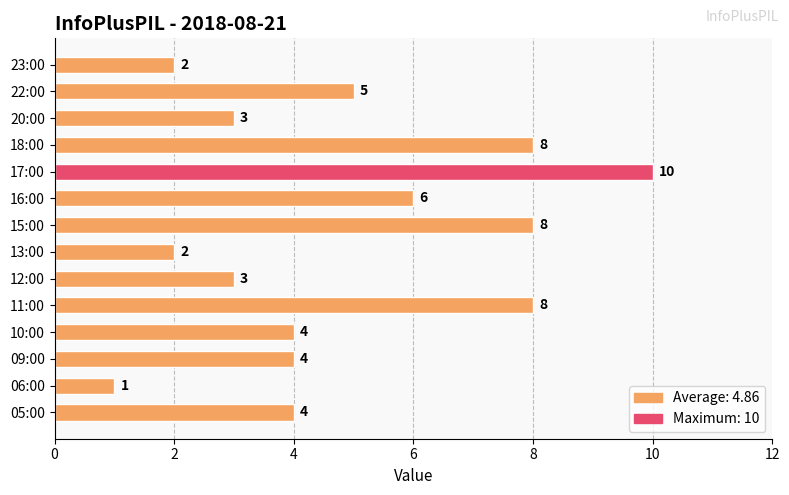

The value at 15:00 is 11. True or false?

False